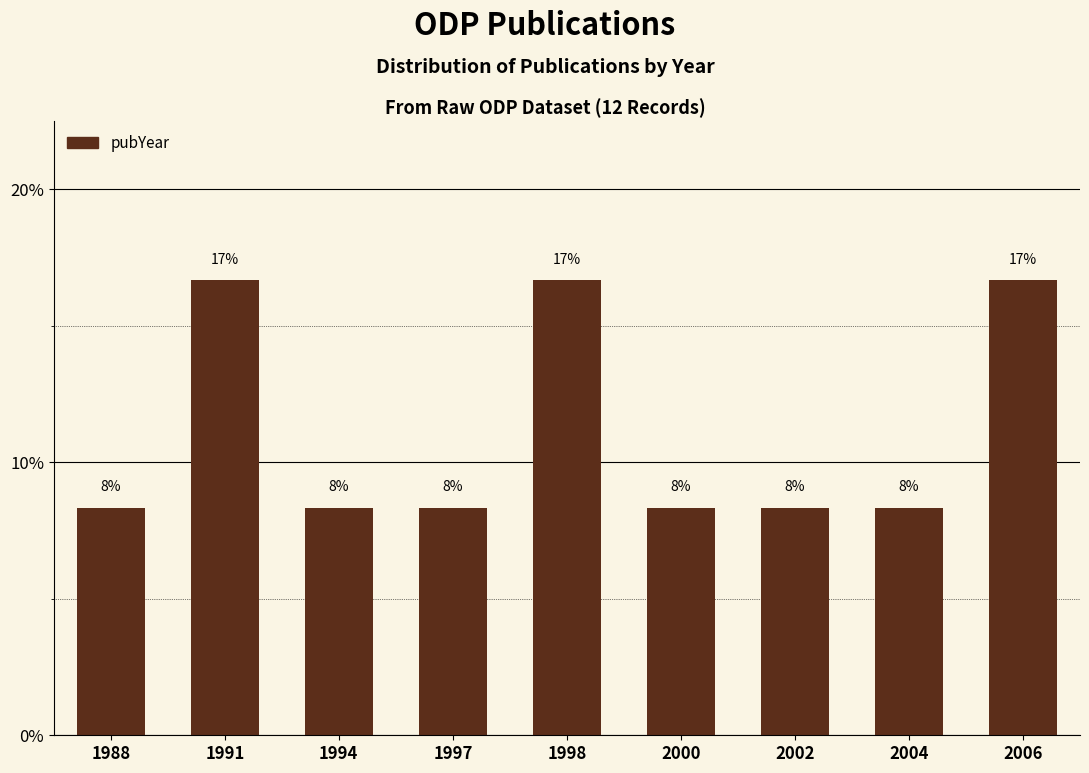

At which category does the chart reach its peak across all series?

1991